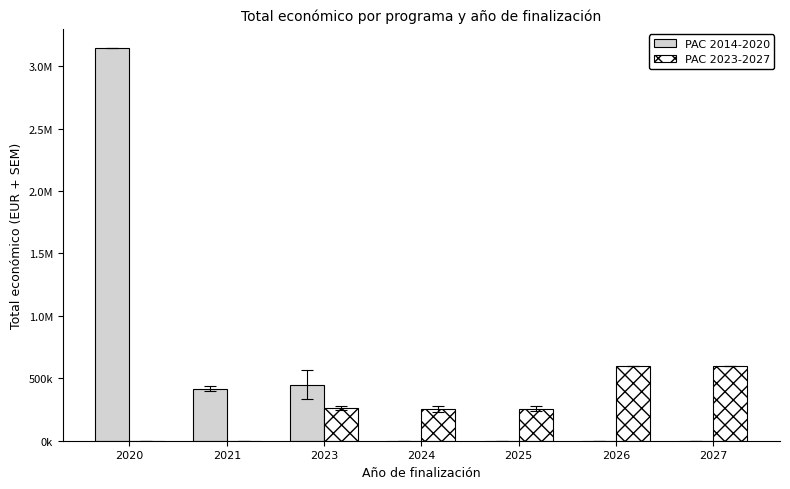

What are all the series names shown in the legend?

PAC 2014-2020, PAC 2023-2027